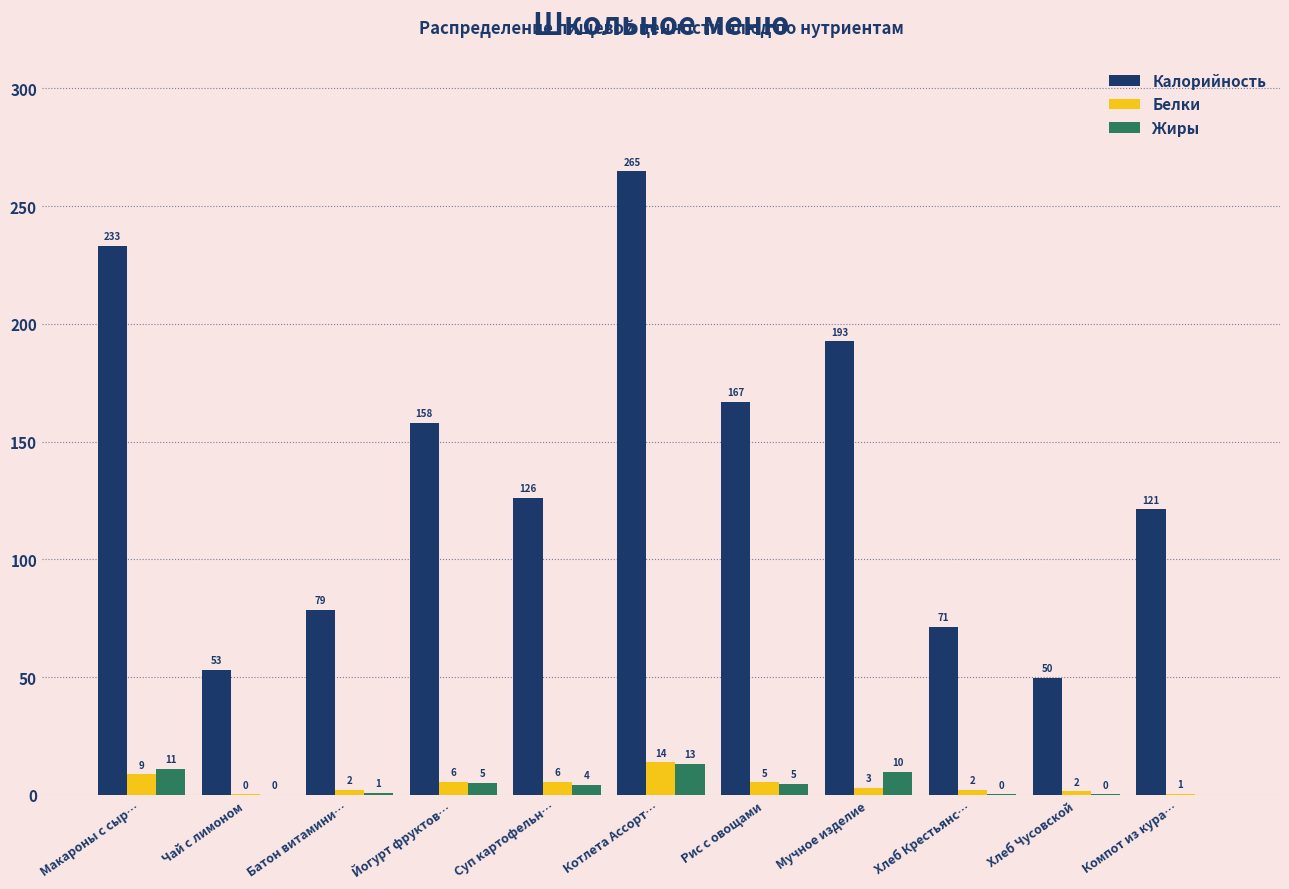

At which label does Белки first exceed 2?

Макароны с сыр…